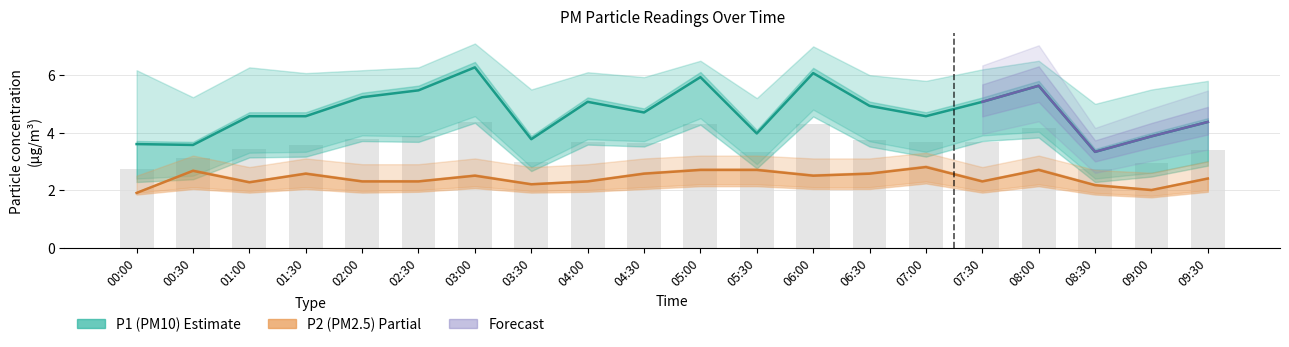

What is the spread (max minus min) of values at 00:00?

4.3